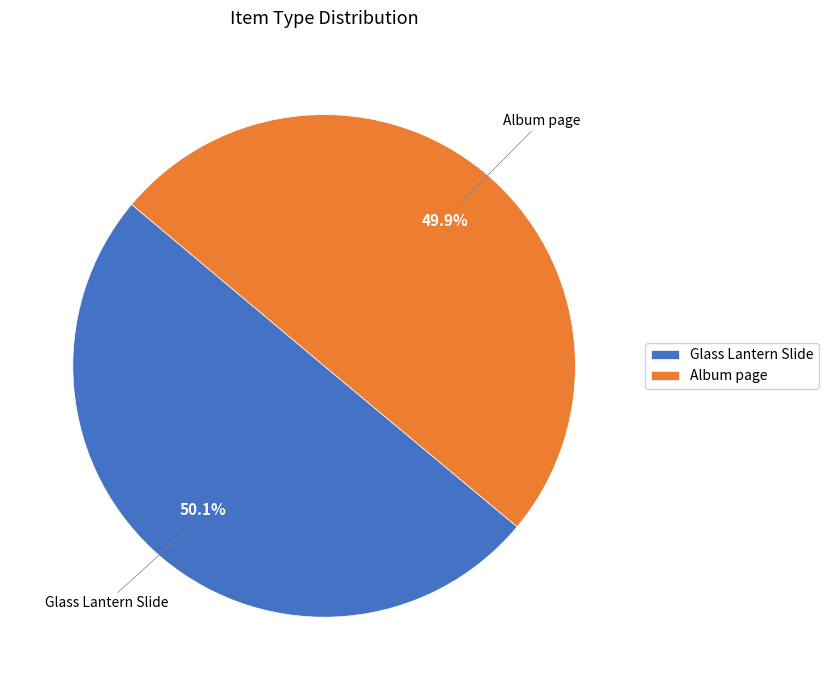

Does any single category account for the majority?

Yes